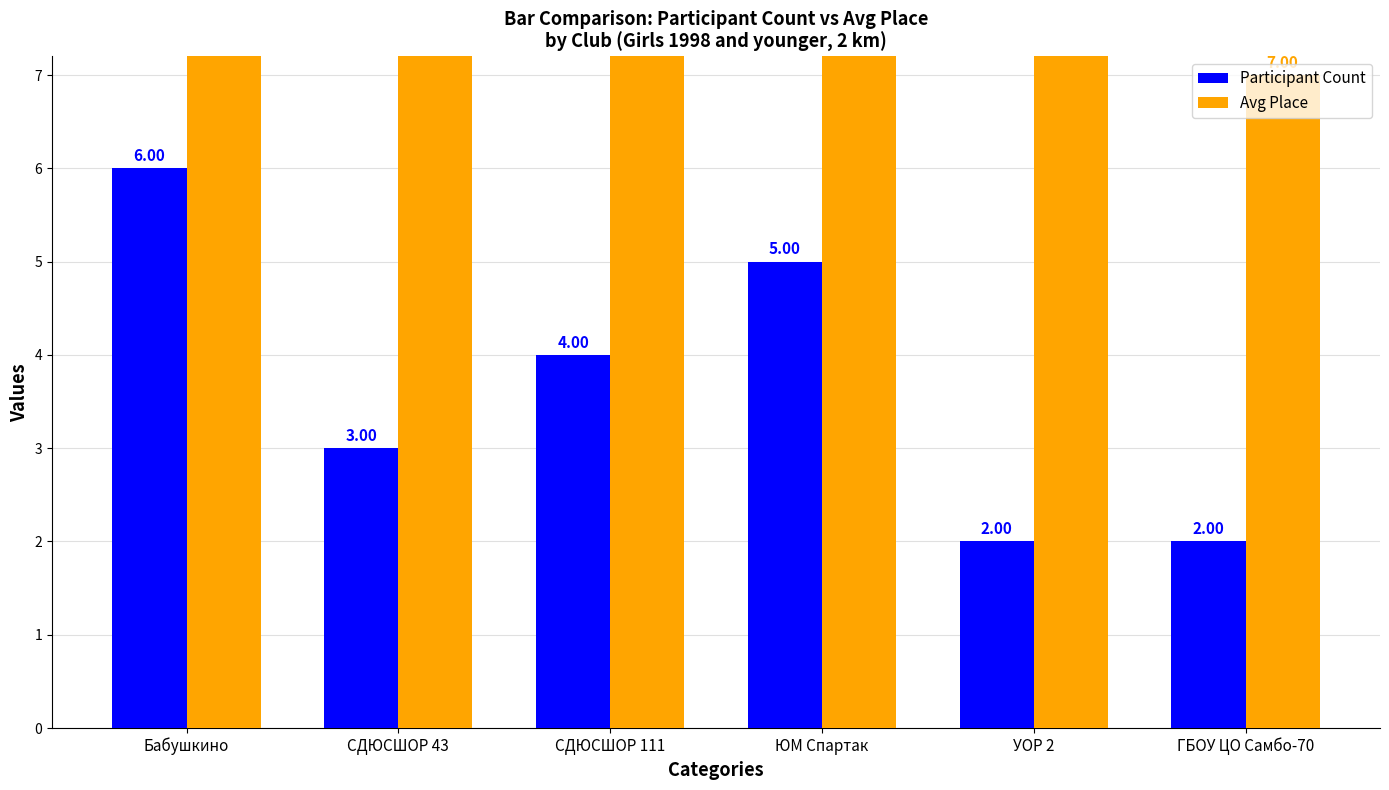

Where is Participant Count nearest to the value 4?

СДЮСШОР 111